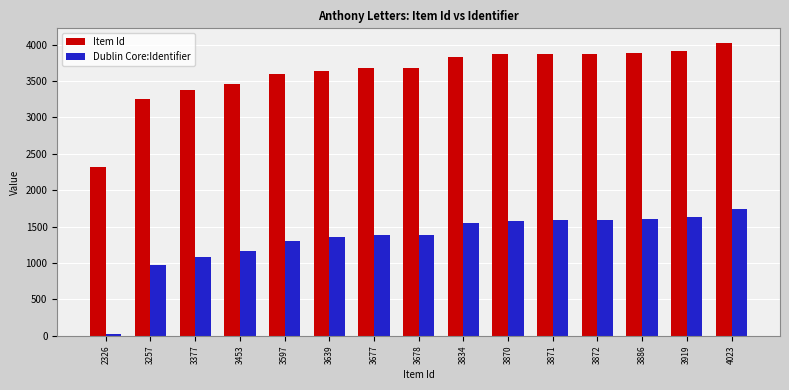

What are all the series names shown in the legend?

Item Id, Dublin Core:Identifier